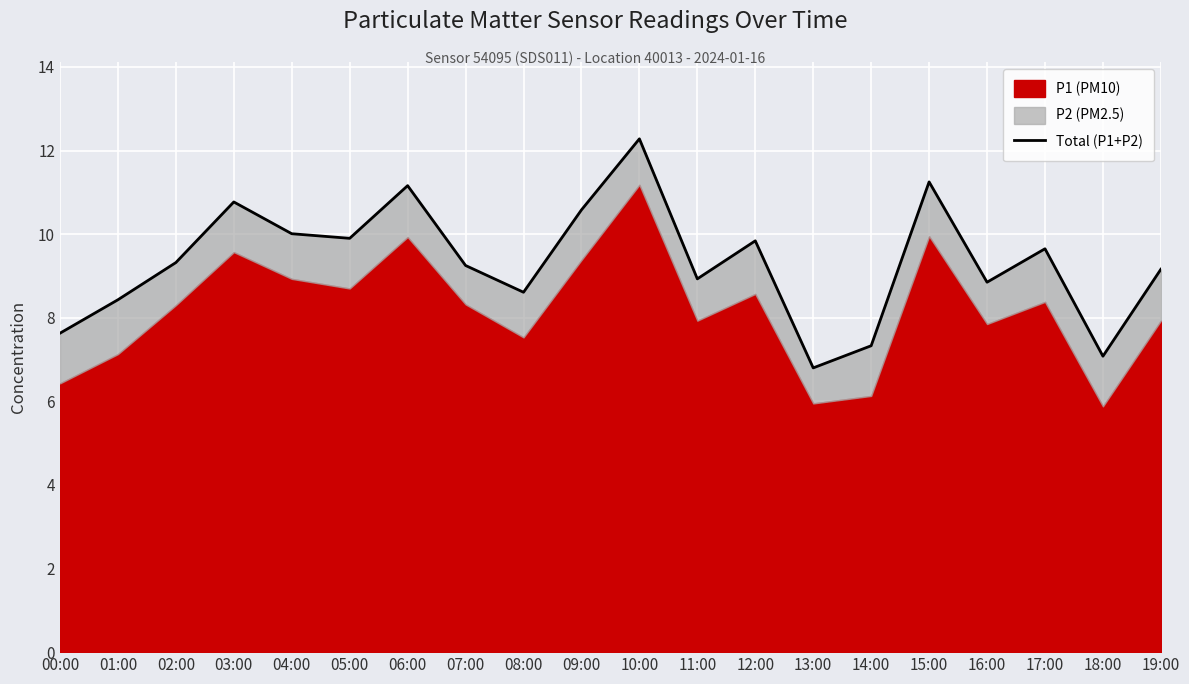

What is the sum of all values?

186.8